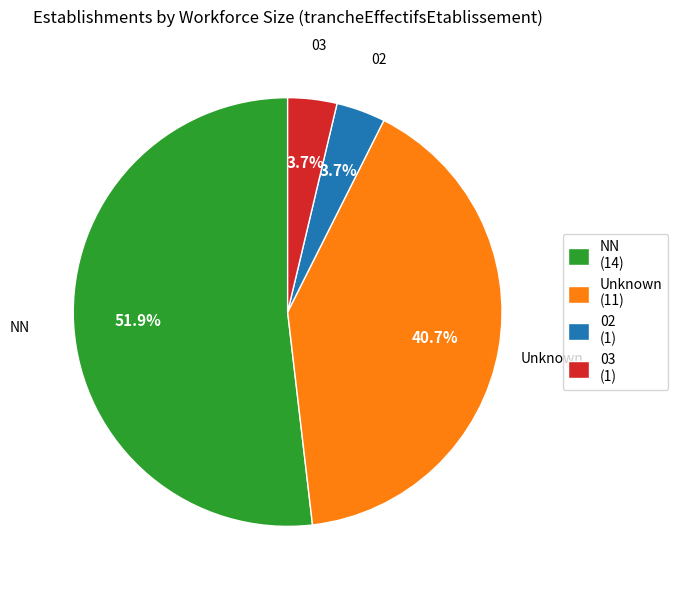

Which slice is the largest?

NN (14)